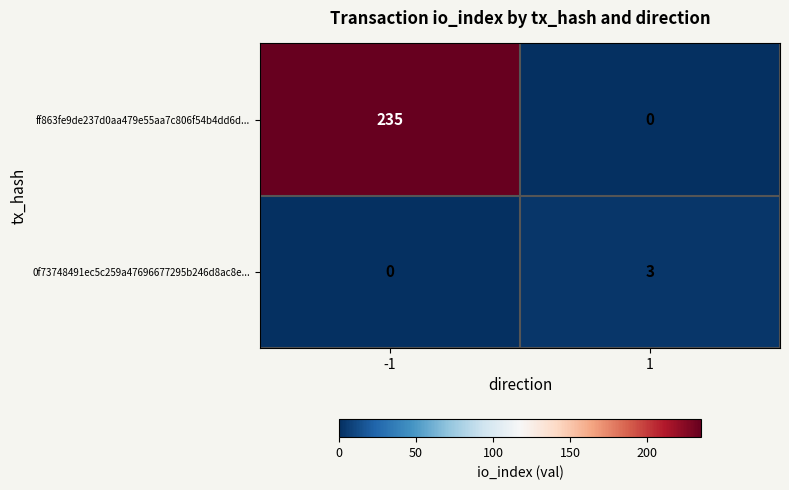

What is the total value across all series at 1?

3